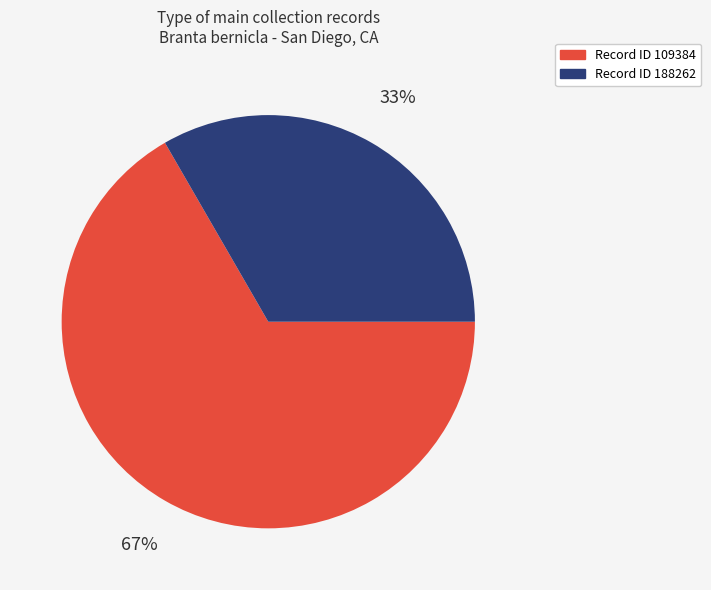

Is there a majority slice in this chart?

Yes